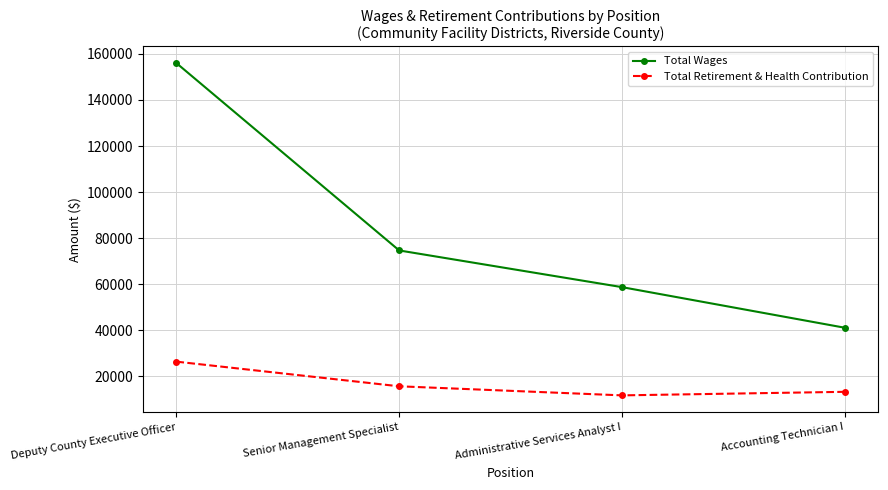

Rank the series at Senior Management Specialist from lowest to highest value.

Total Retirement & Health Contribution, Total Wages